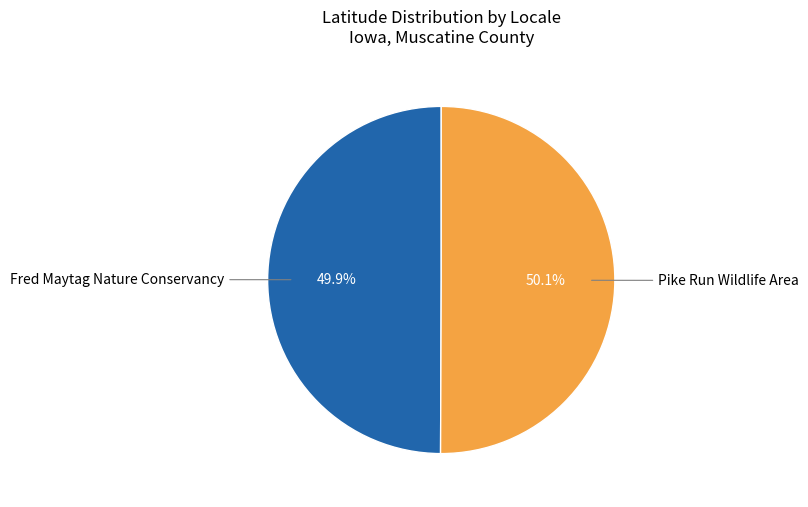

Is there any slice that represents more than half of the pie?

Yes